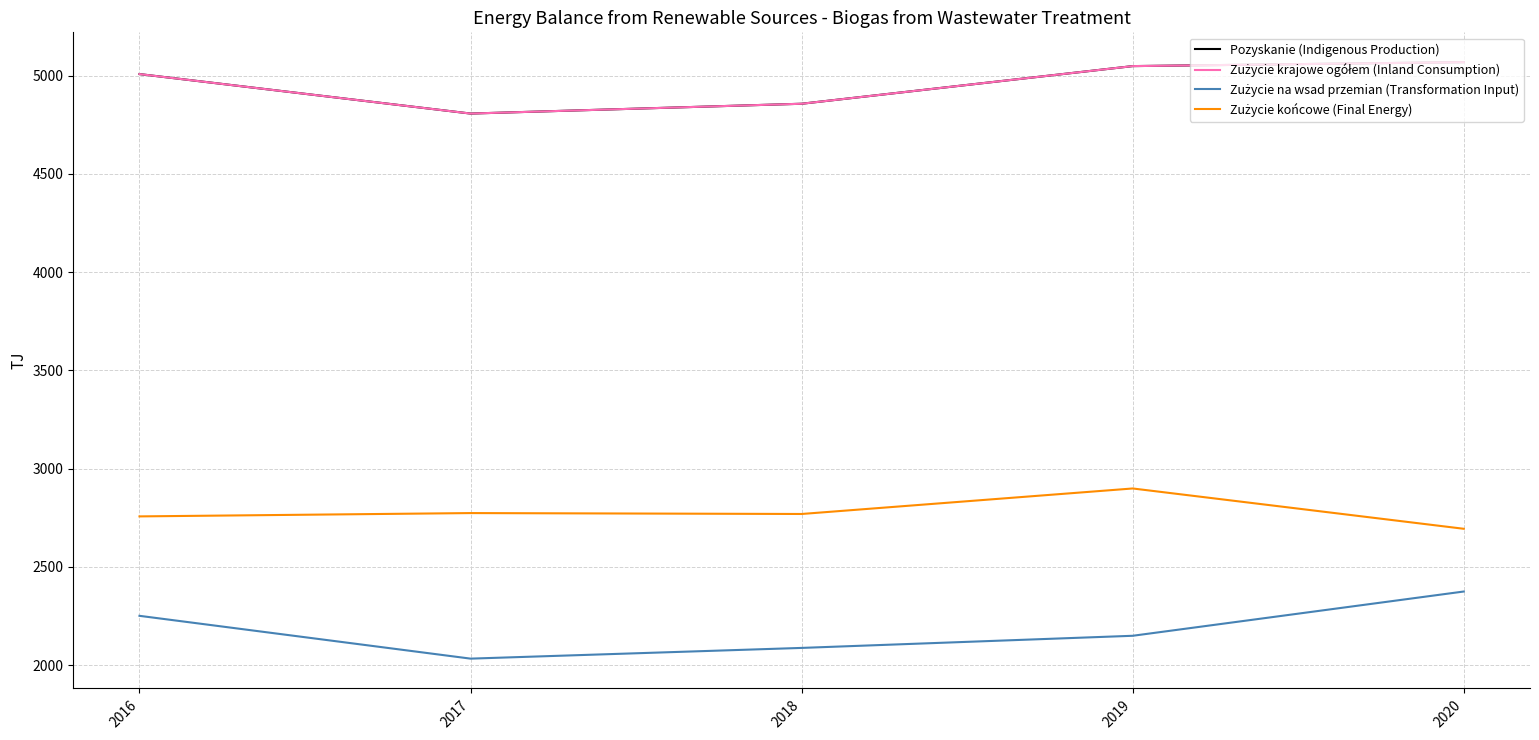

Rank the series at 2019 from highest to lowest value.

Pozyskanie (Indigenous Production), Zużycie krajowe ogółem (Inland Consumption), Zużycie końcowe (Final Energy), Zużycie na wsad przemian (Transformation Input)